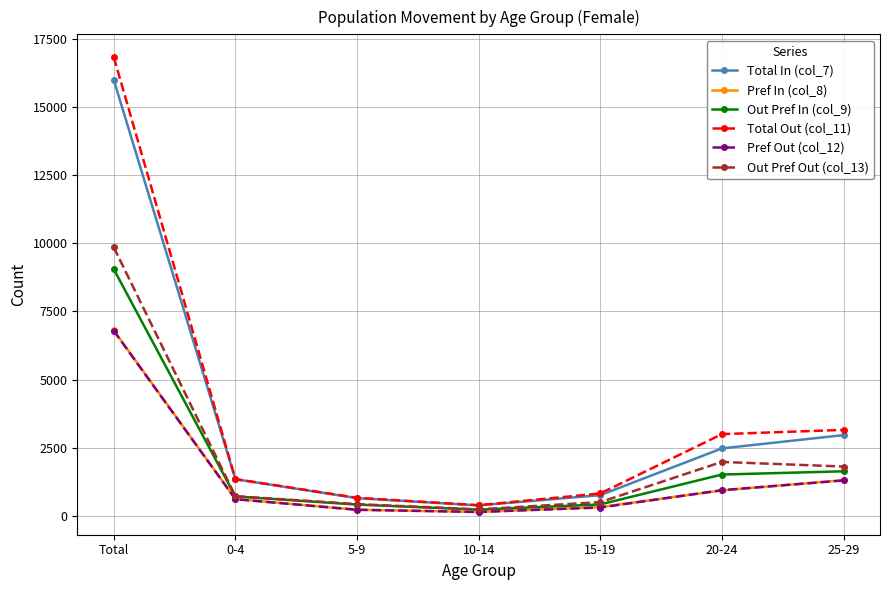

True or false: Total In (col_7) has a value of 23749 at Total.

False